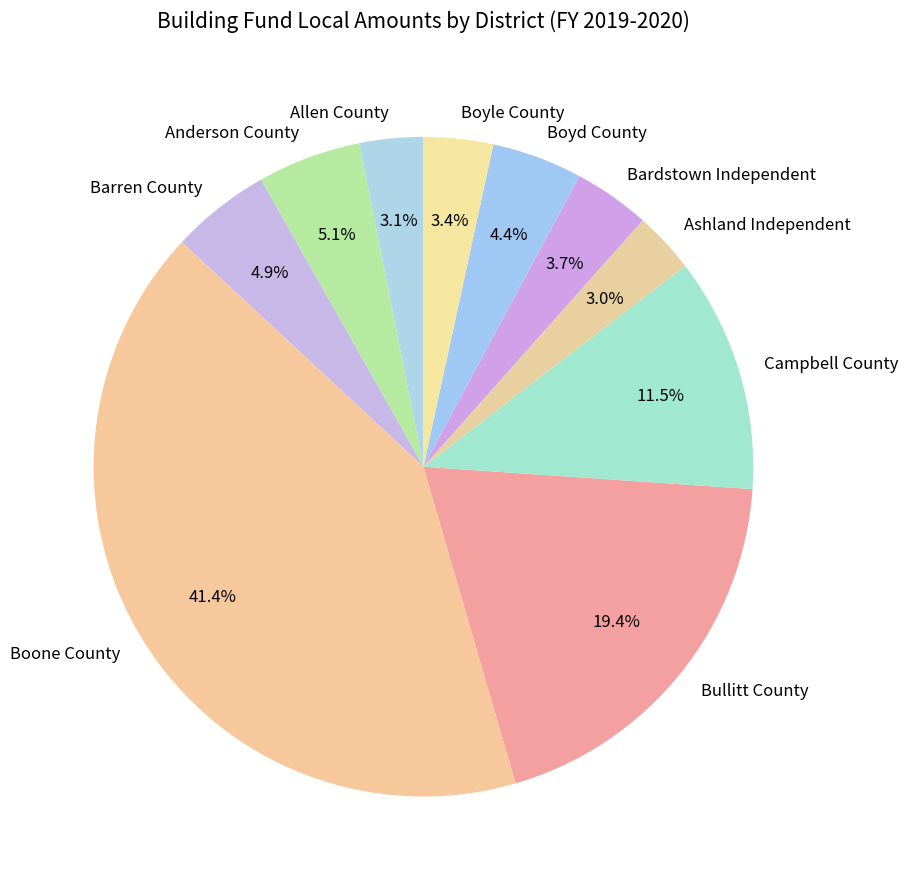

How many segments does this pie chart have?

10